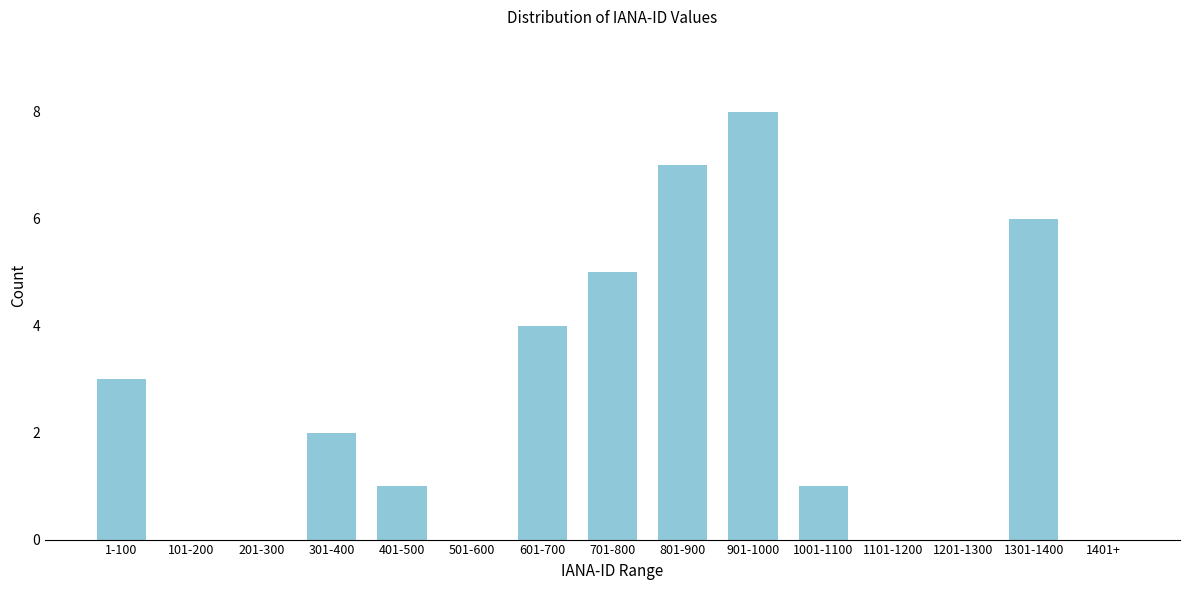

Reading right to left, extract all data points from this chart.

1401+=0	1301-1400=6	1201-1300=0	1101-1200=0	1001-1100=1	901-1000=8	801-900=7	701-800=5	601-700=4	501-600=0	401-500=1	301-400=2	201-300=0	101-200=0	1-100=3